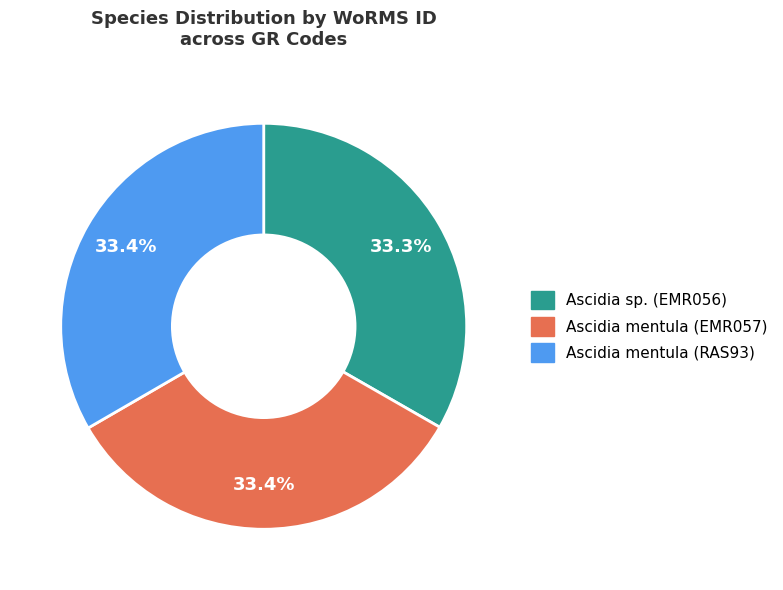

How many segments does this pie chart have?

3